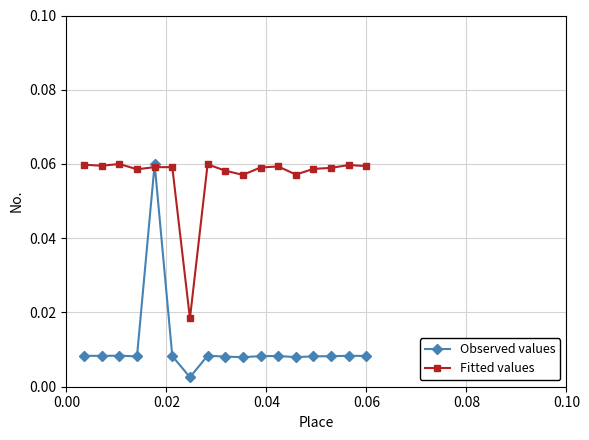

True or false: Observed values has more than 0 points higher than both neighbors.

True